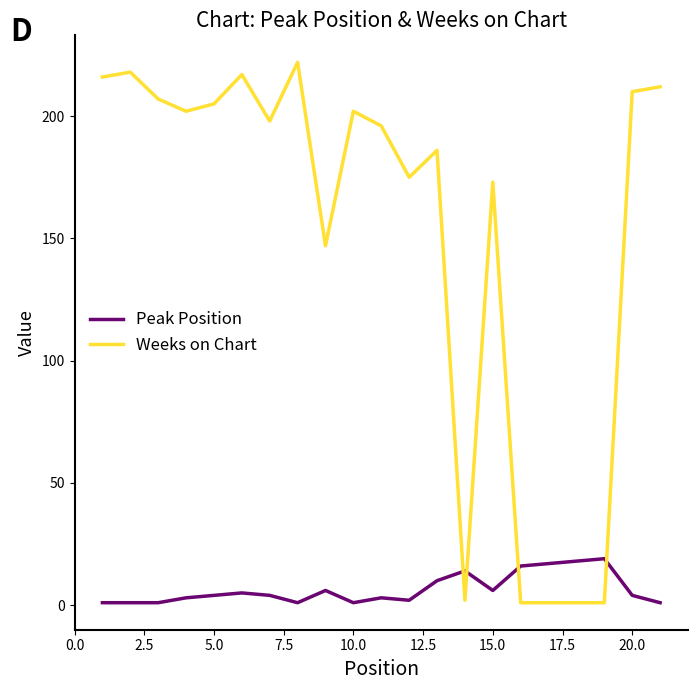

In Weeks on Chart, how many points are higher than both neighbors (excluding endpoints)?

6